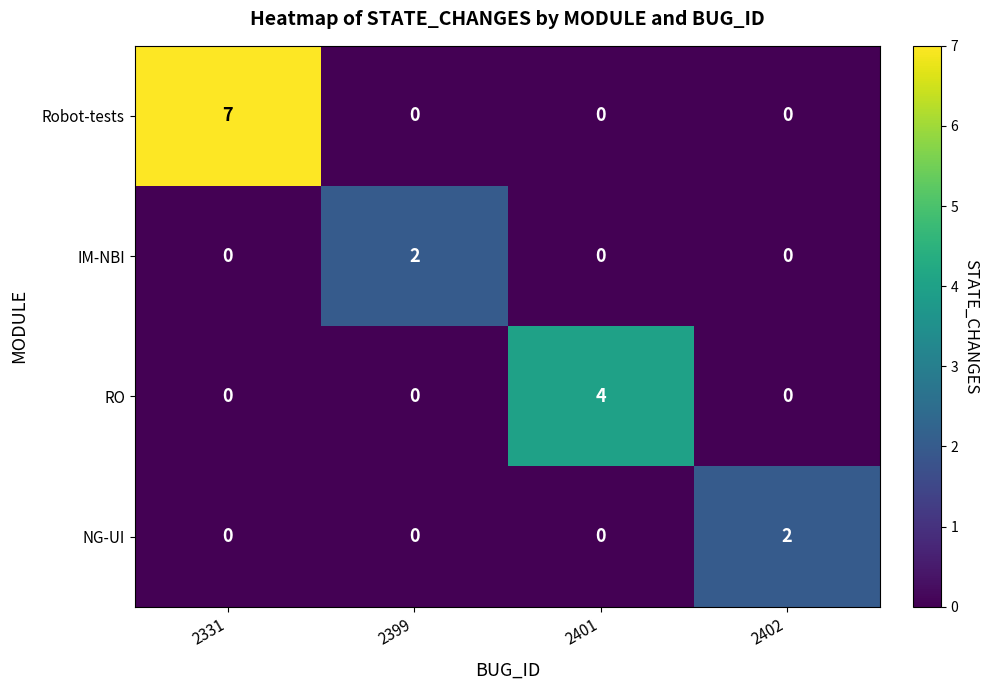

At which category does the chart reach its peak across all series?

2331